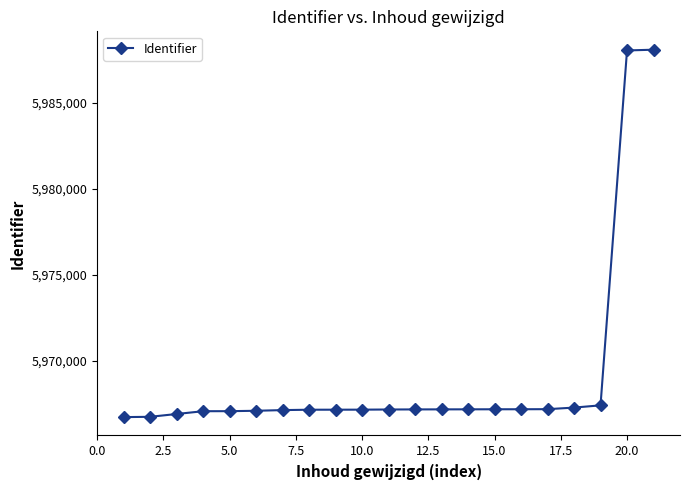

What is the value of the 4th point from the left?

5967092